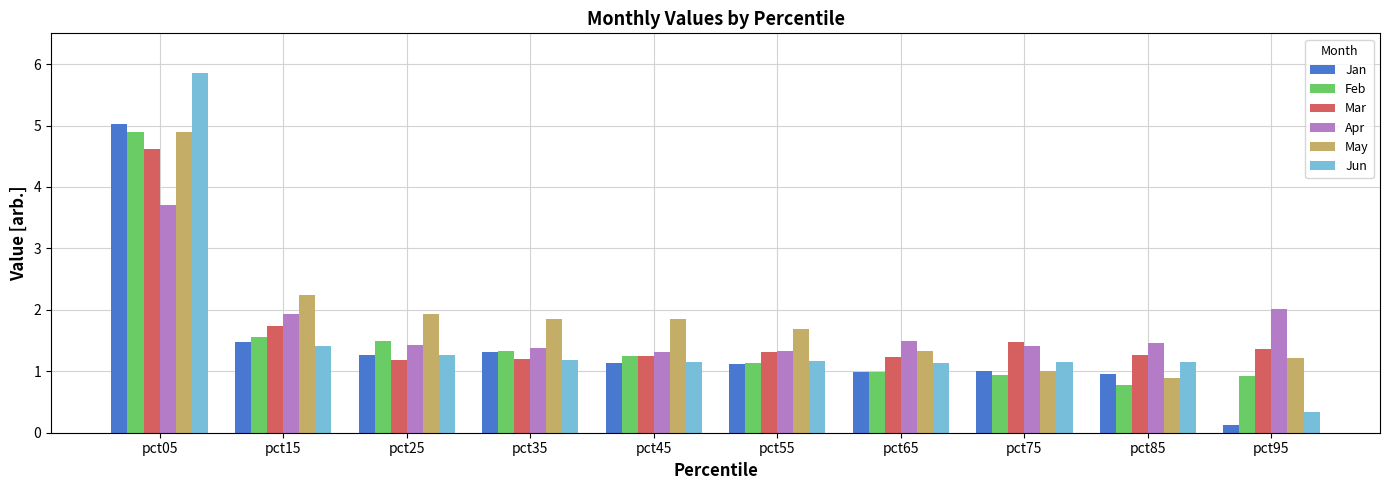

How many bars are there in total?

60